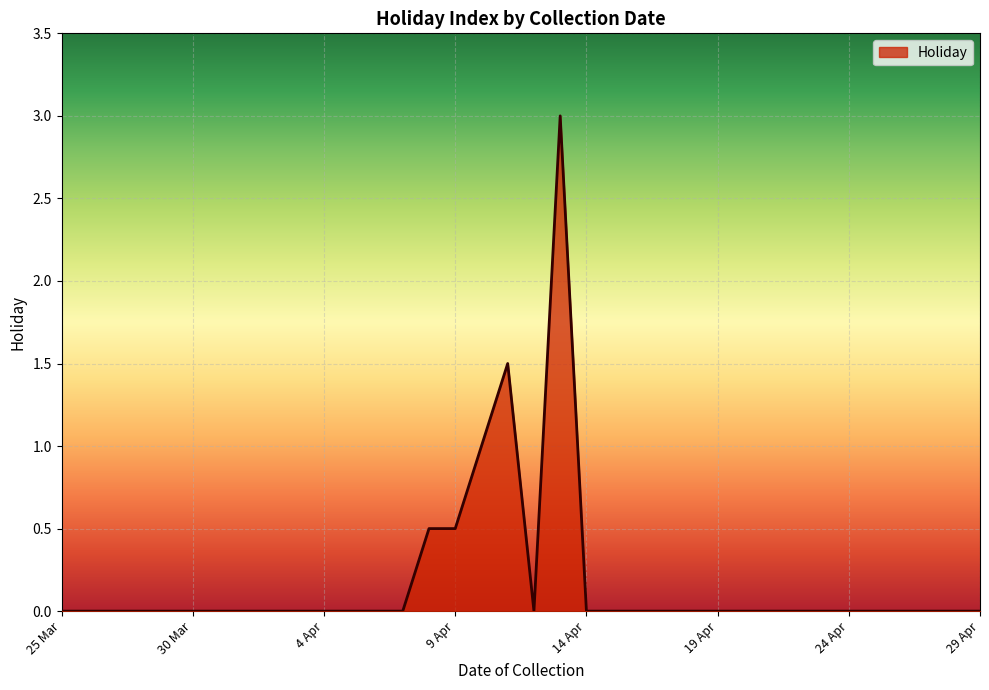

What is the greatest value displayed?

3.0